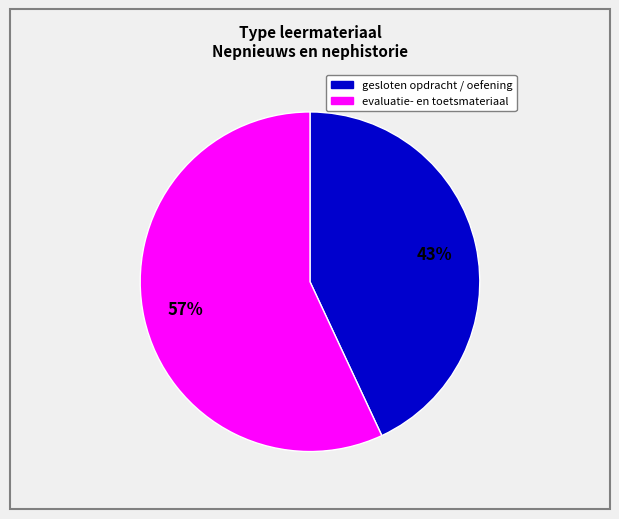

To the nearest percent, what is the average slice percentage?

50%